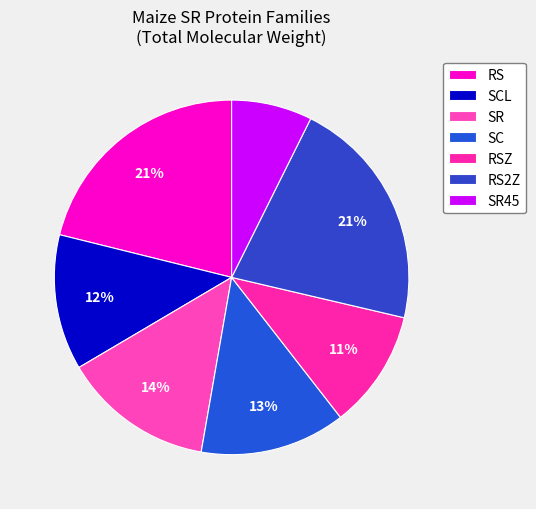

How many slices are in this pie chart?

7